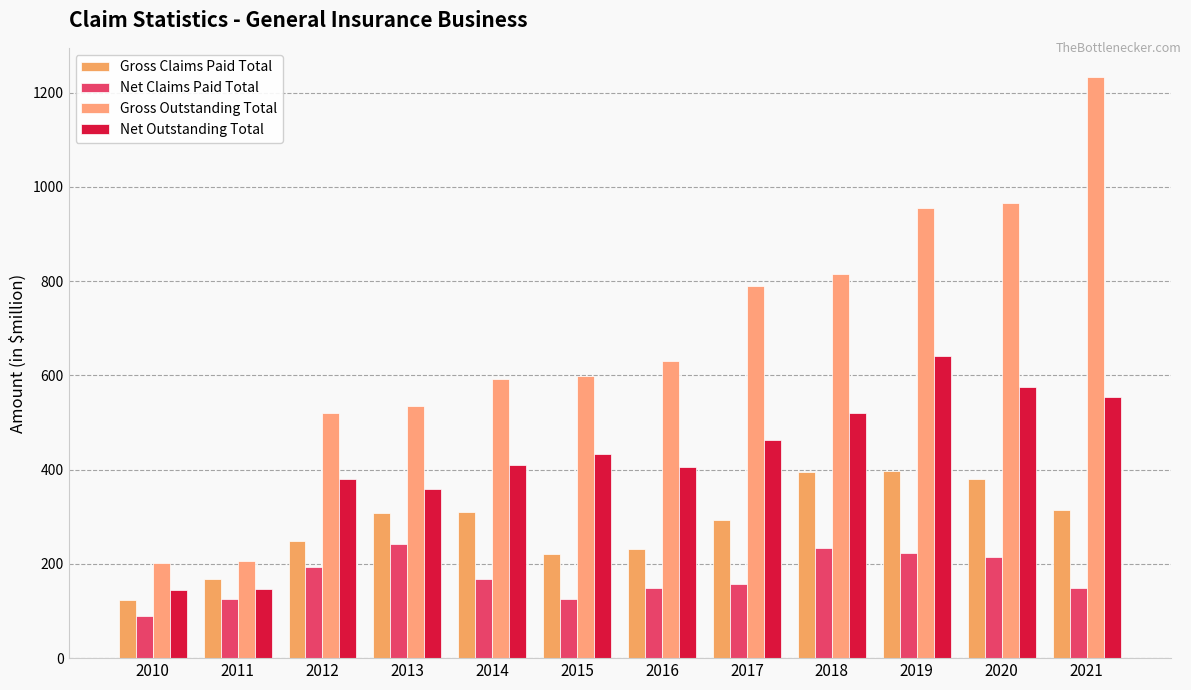

How many groups of bars are there?

12